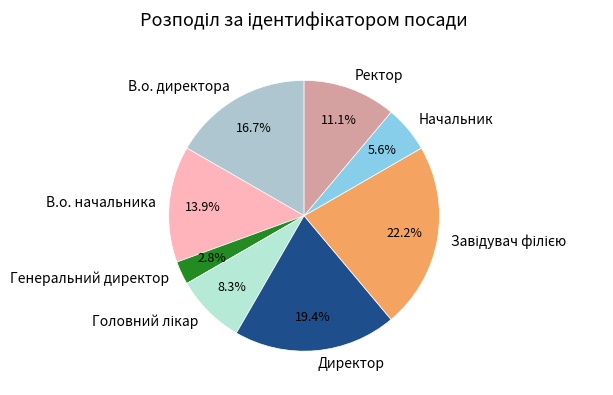

Does any single category account for the majority?

No